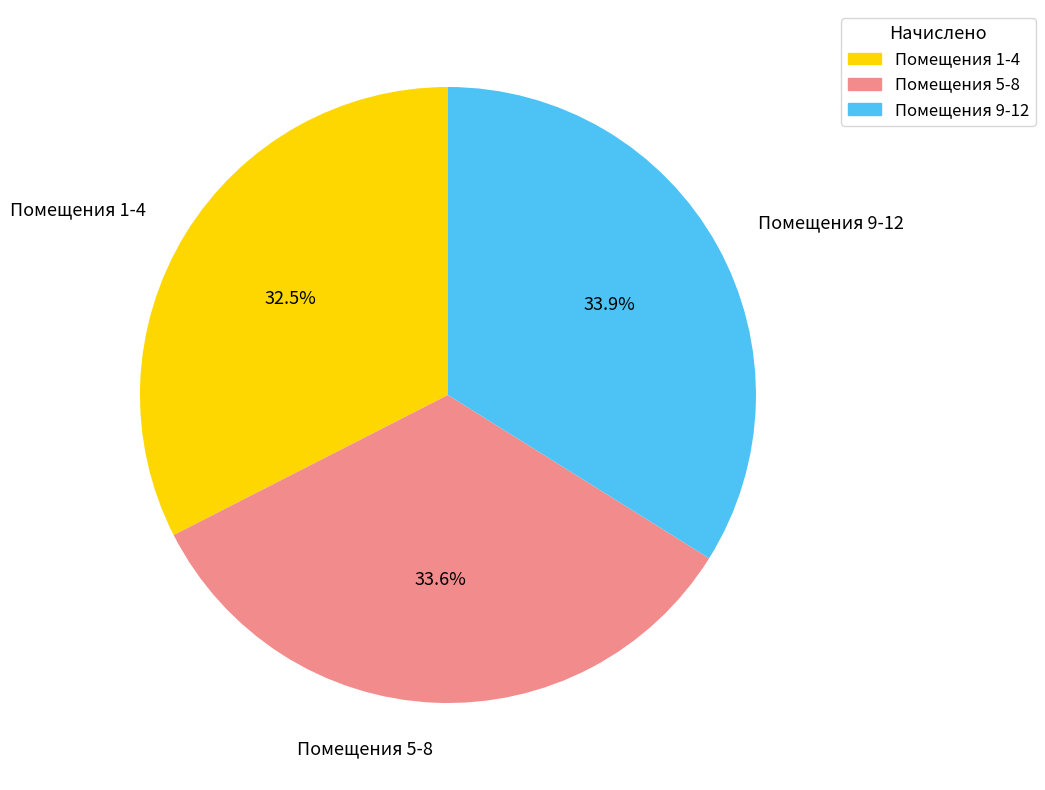

Which slice is the smallest?

Помещения 1-4